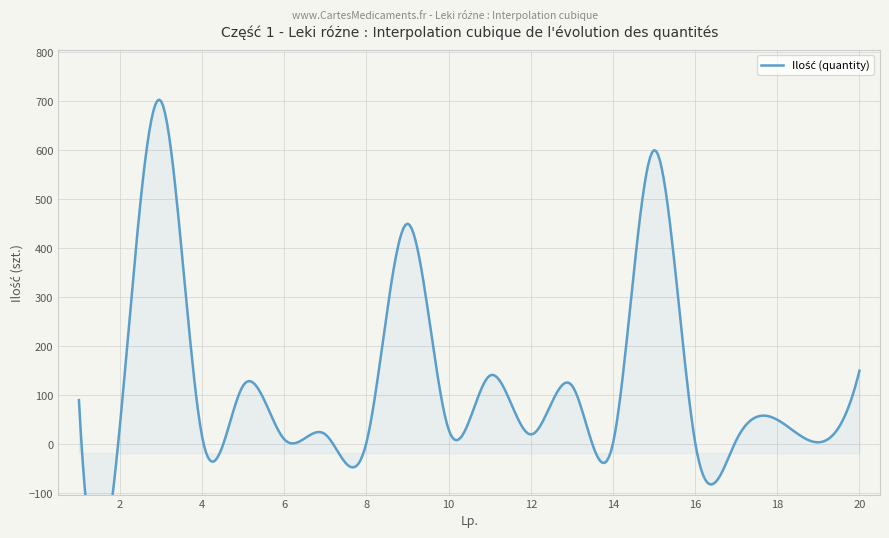

Rank the categories by value from lowest to highest.

14, 8, 16, 19, 17, 6, 4, 7, 12, 10, 2, 18, 1, 5, 13, 11, 20, 9, 15, 3